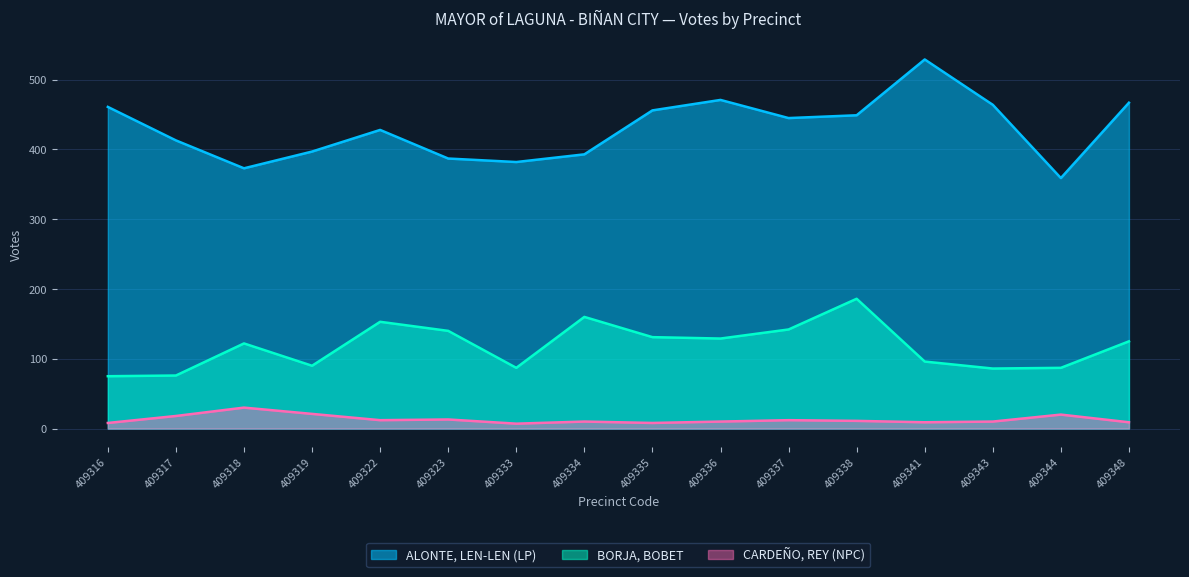

True or false: CARDEÑO, REY (NPC) and ALONTE, LEN-LEN (LP) cross at least once.

False